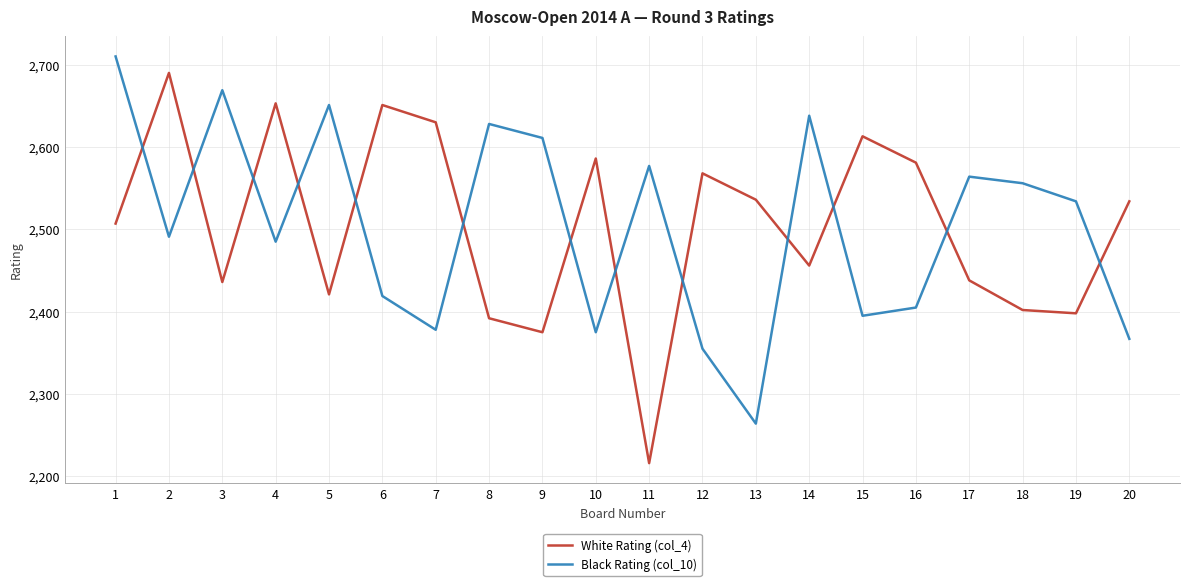

At which category does the chart reach its peak across all series?

1